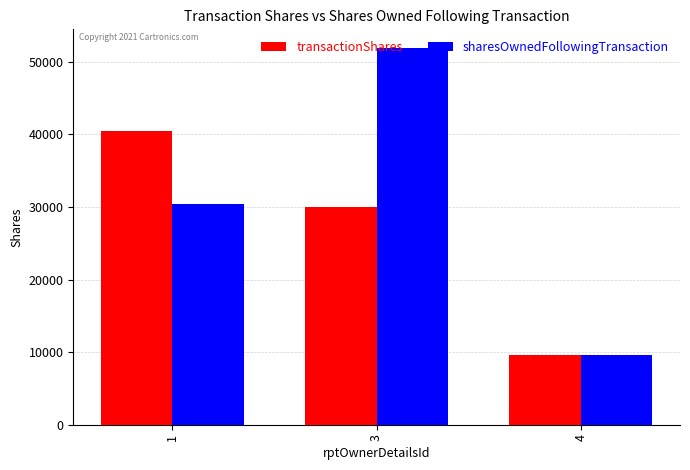

What is the total value across all series at 3?

81893